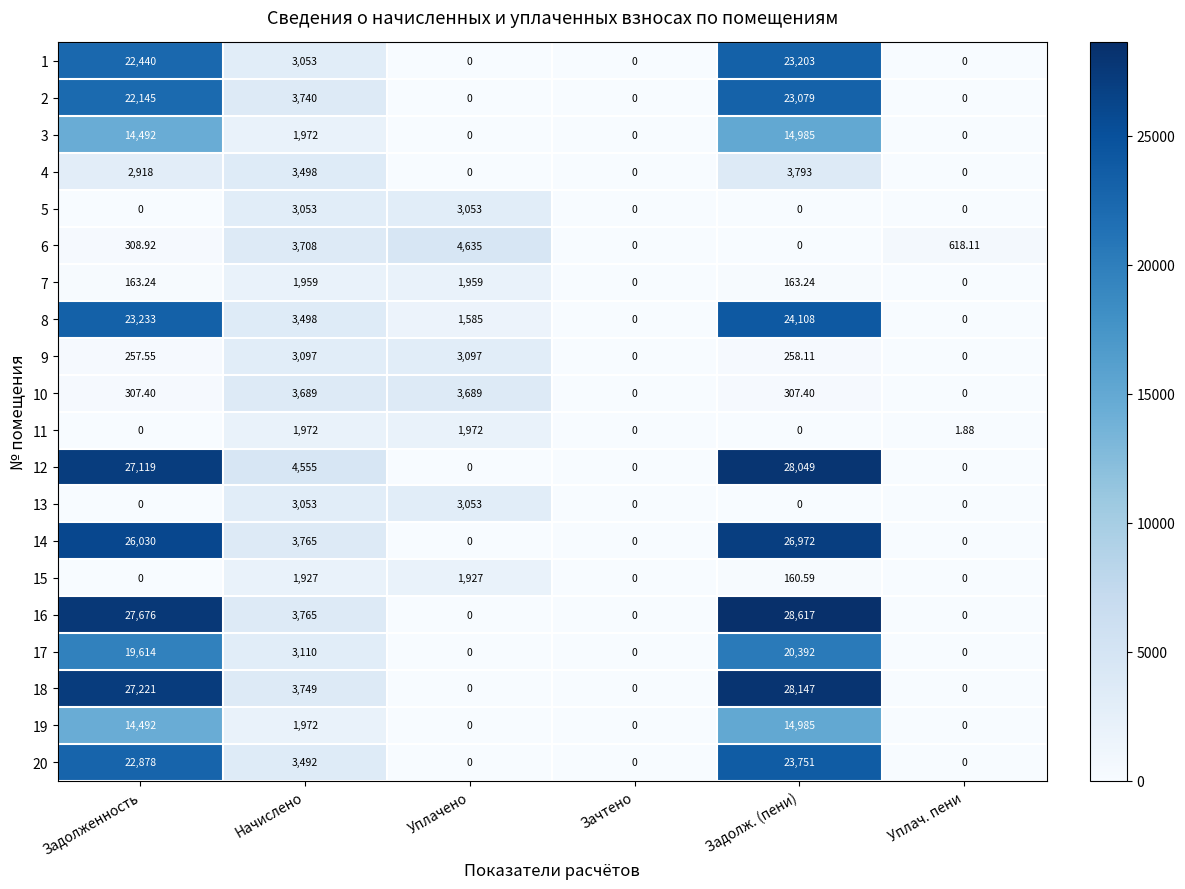

At which category is the sum across all series the highest?

Задолж. (пени)